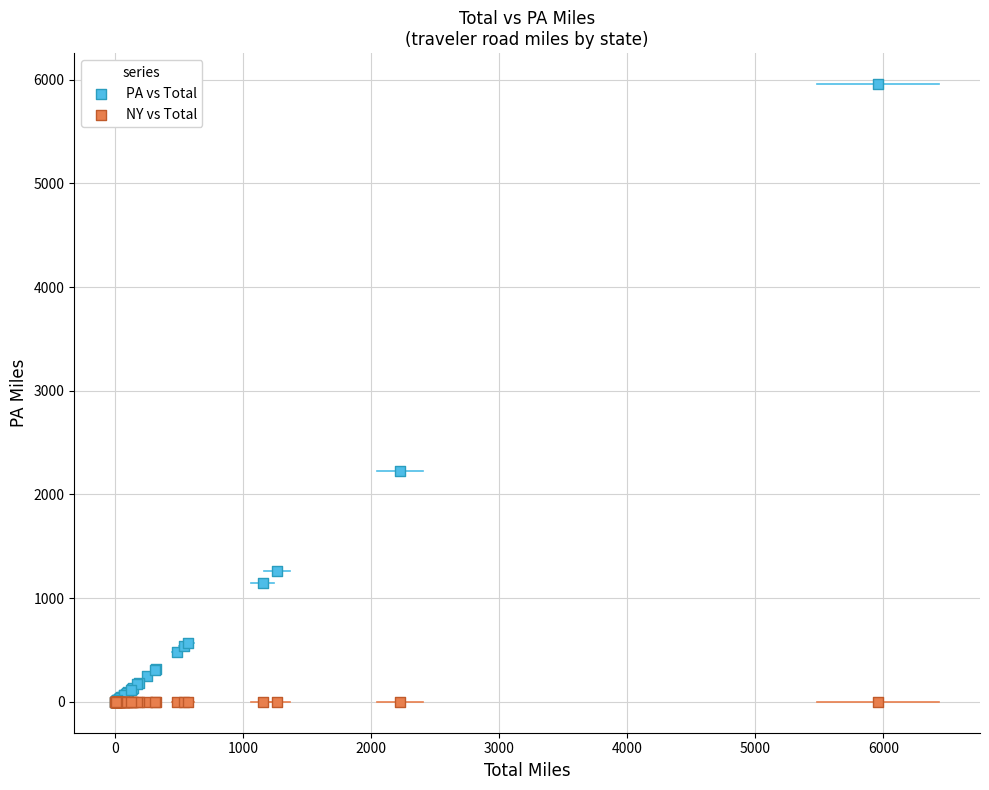

What are all the series names shown in the legend?

PA vs Total, NY vs Total